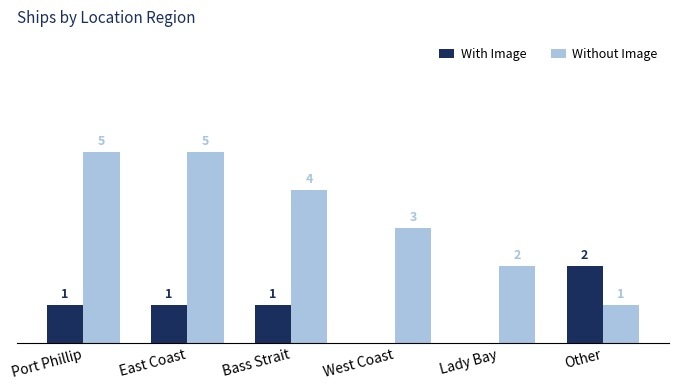

Which series has the largest total across all categories?

Without Image